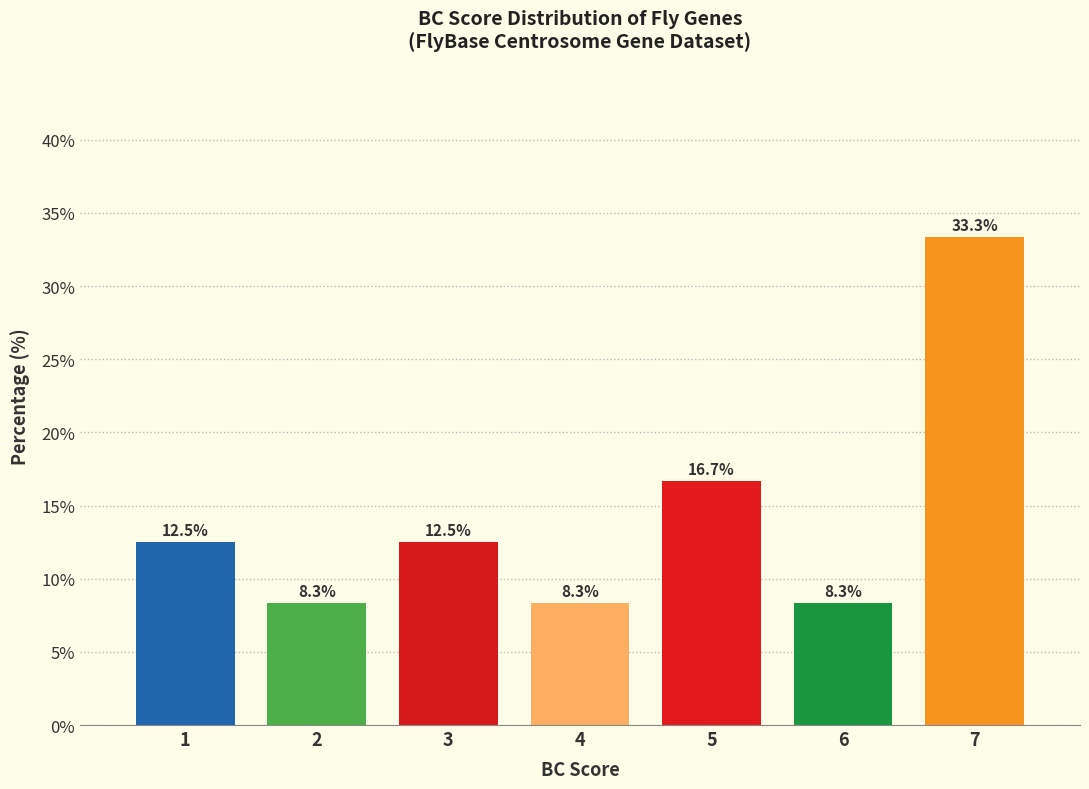

Reading right to left, extract all data points from this chart.

7=33.3	6=8.3	5=16.7	4=8.3	3=12.5	2=8.3	1=12.5